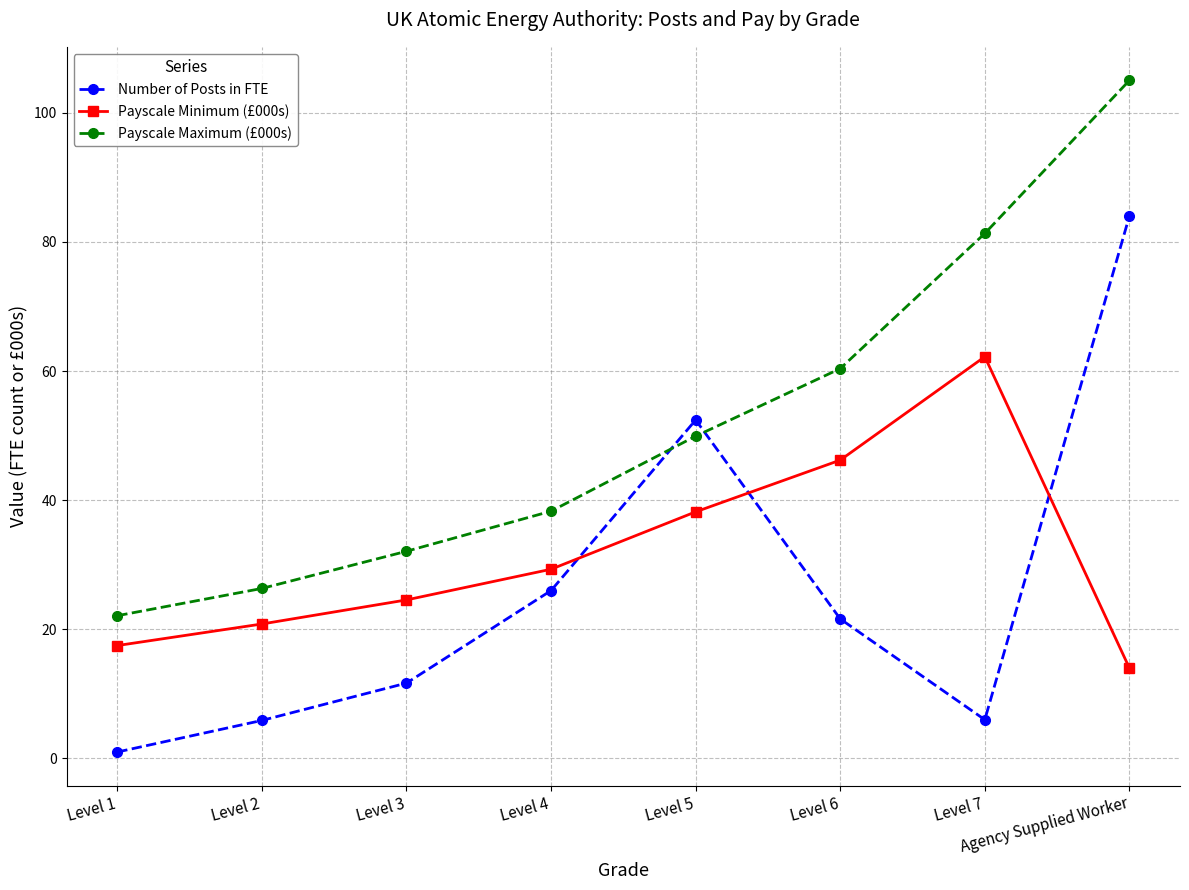

What is the minimum value shown in the chart?

1.0